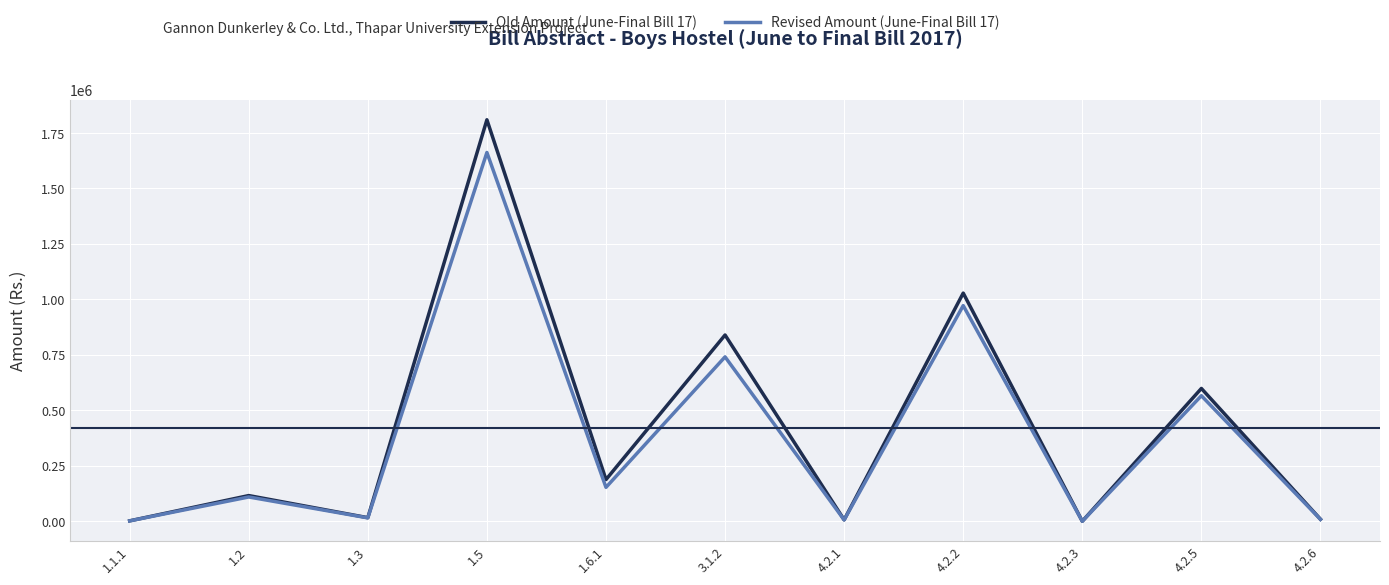

What is the difference between the Old Amount (June-Final Bill 17) values at 4.2.3 and 4.2.1?

6422.0